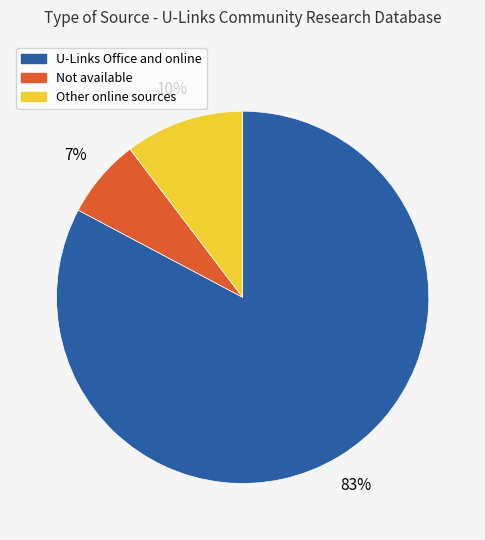

Is there any slice that represents more than half of the pie?

Yes